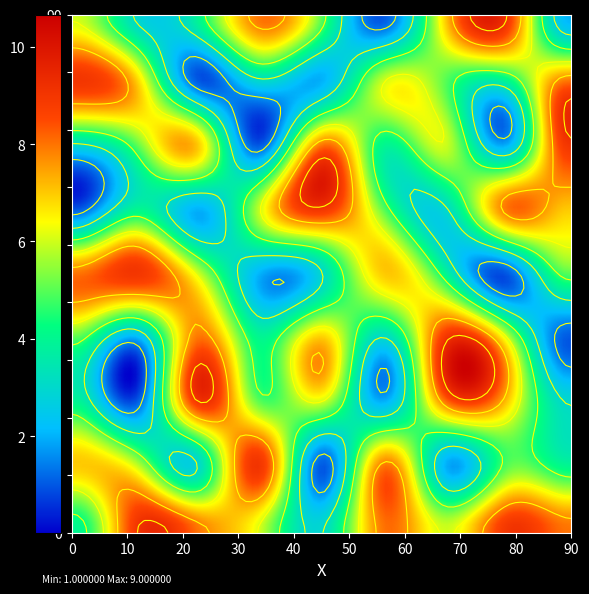

What is the smallest value displayed?

1